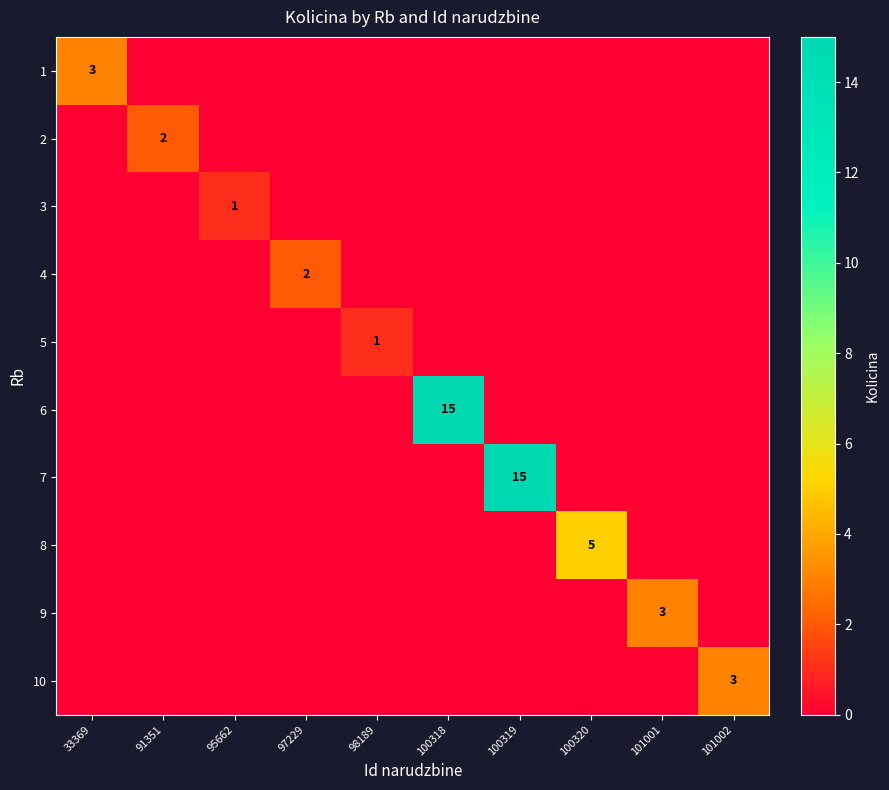

At which category is the sum across all series the highest?

100318